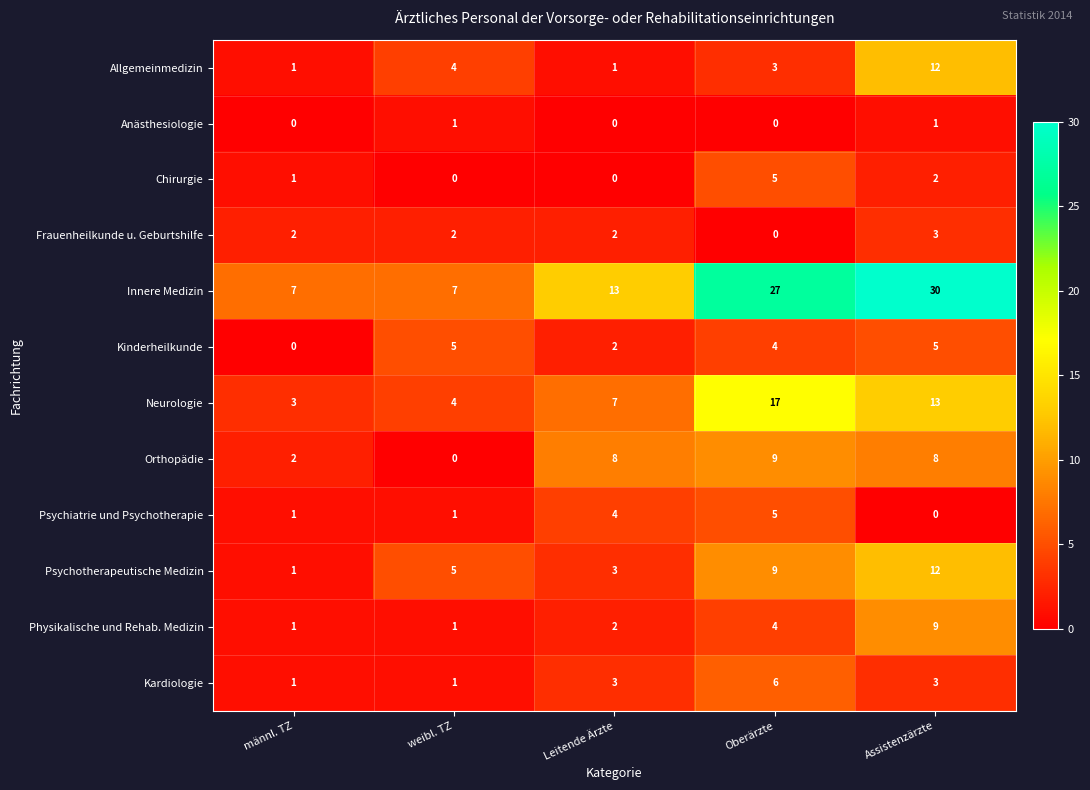

What is the total value across all series at männl. TZ?

20